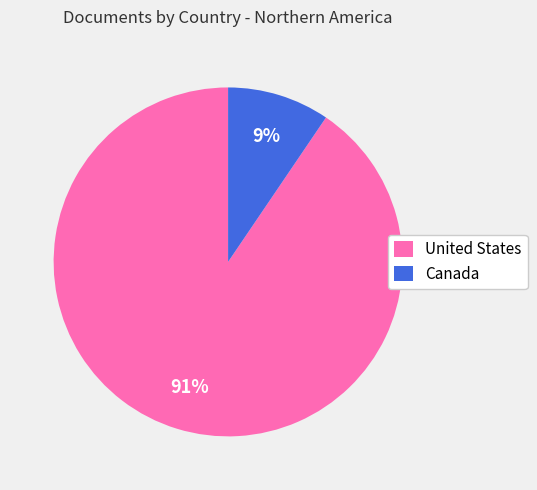

How many slices are in this pie chart?

2